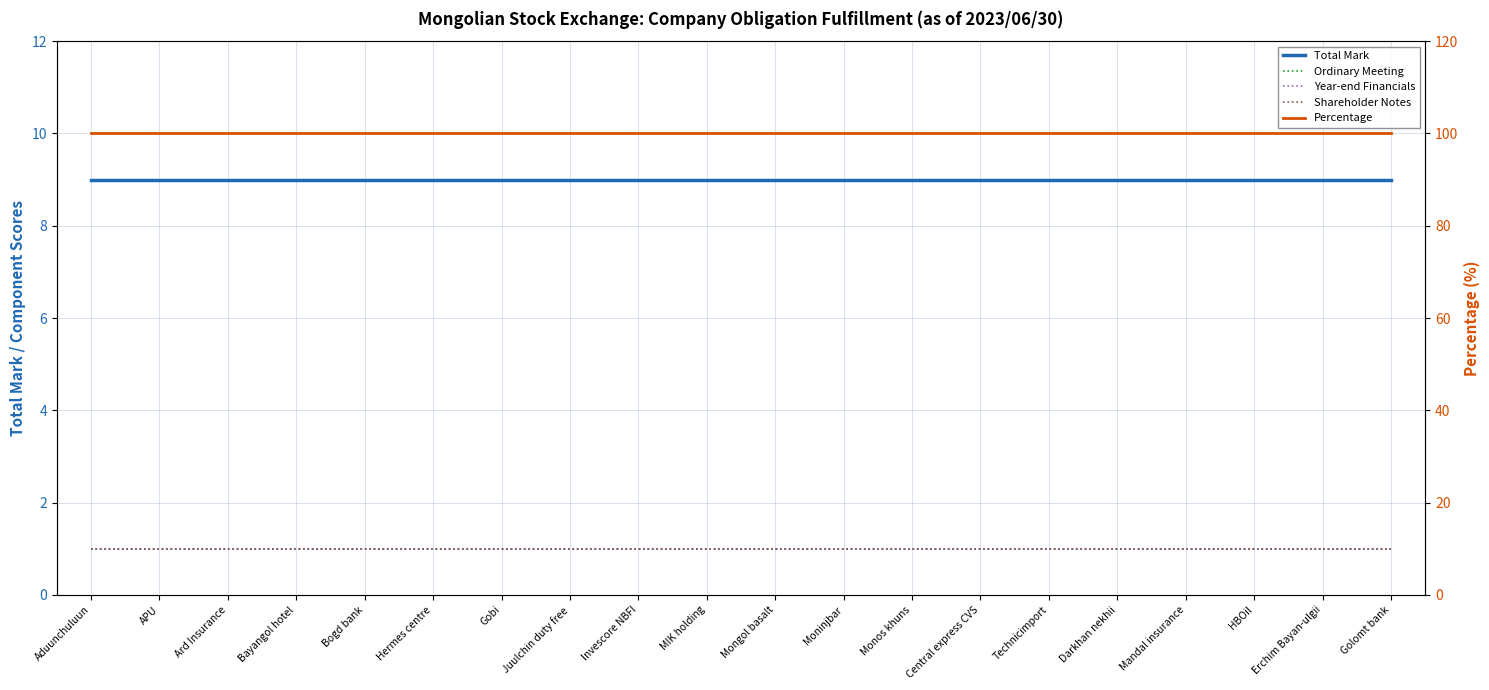

What is the maximum value shown in the chart?

100